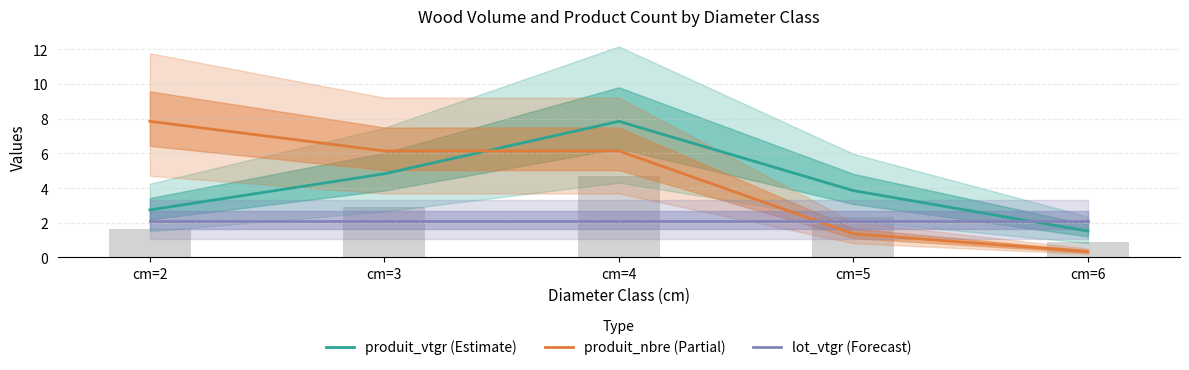

What is the average value of the produit_vtgr (Estimate) series?

4.2